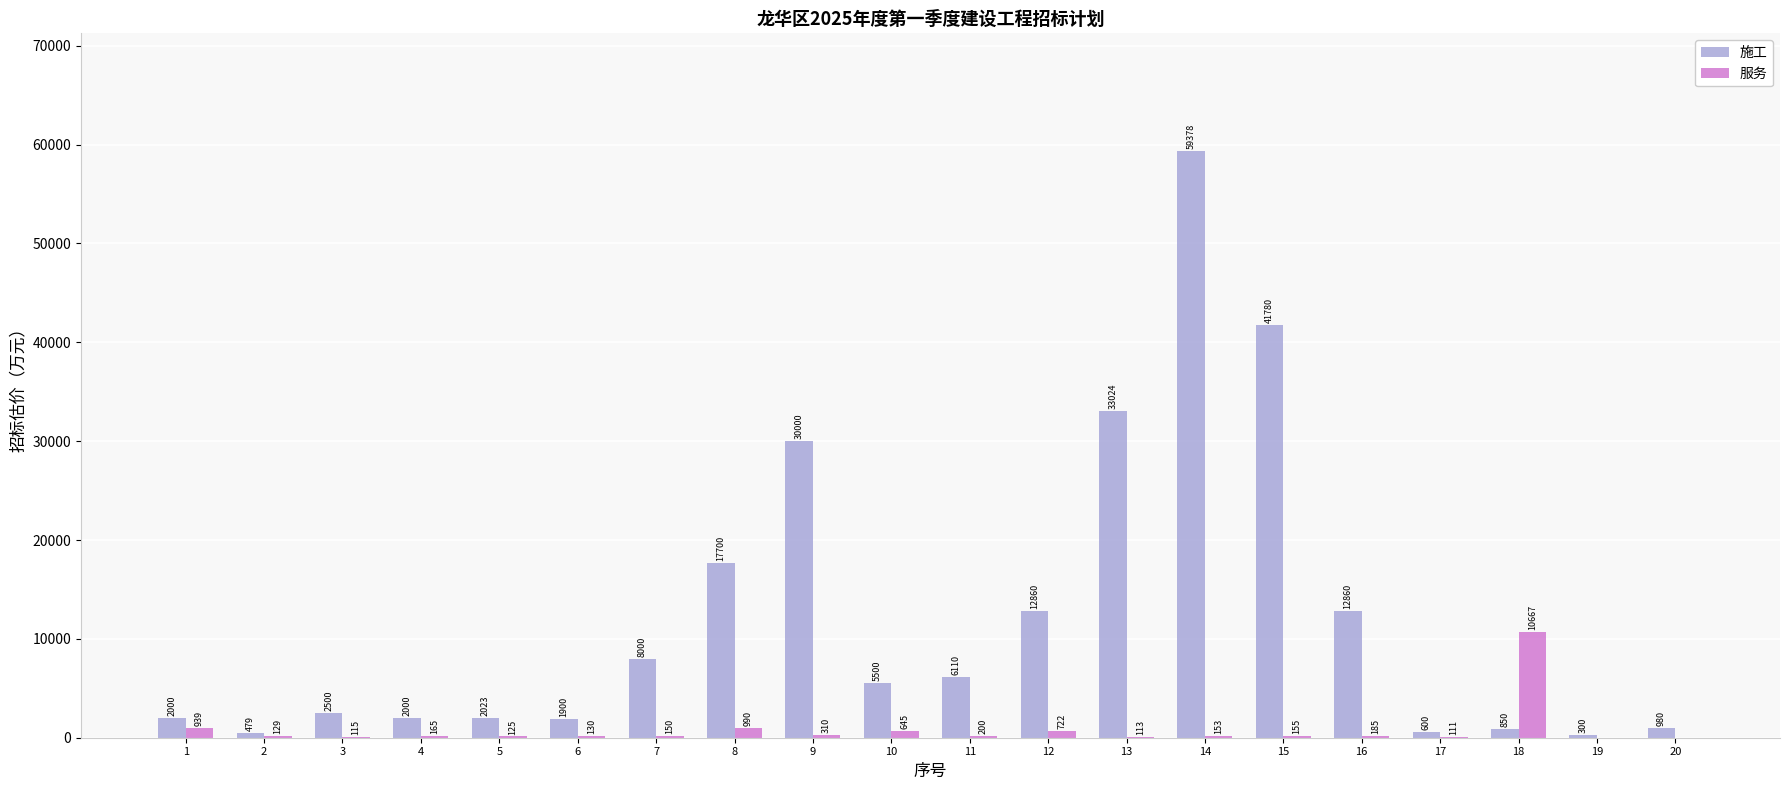

Are the bars grouped side by side (vs. stacked)?

Yes